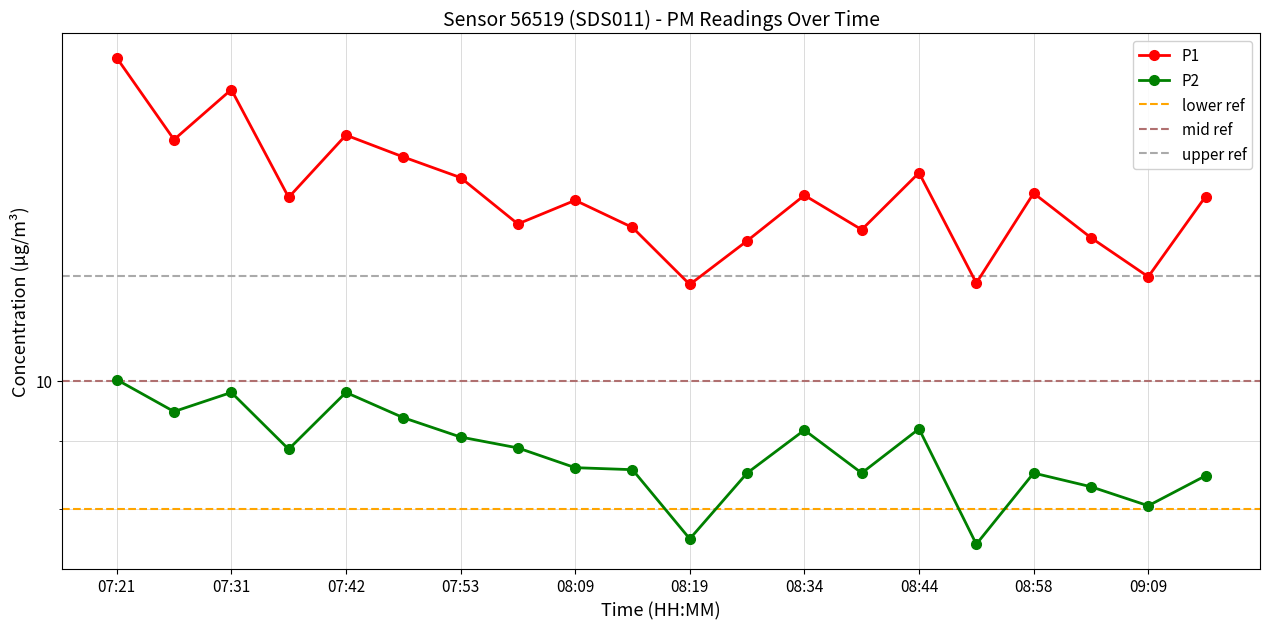

Reading left to right, list all the values displayed in this chart.

P1: 17.5	15.2	16.6	13.8	15.3	14.8	14.2	13.1	13.7	13.1	11.8	12.8	13.8	13.0	14.3	11.8	13.8	12.8	12.0	13.8
P2: 10.0	9.5	9.8	8.9	9.8	9.4	9.1	8.9	8.6	8.6	7.6	8.5	9.2	8.5	9.2	7.5	8.5	8.3	8.1	8.5